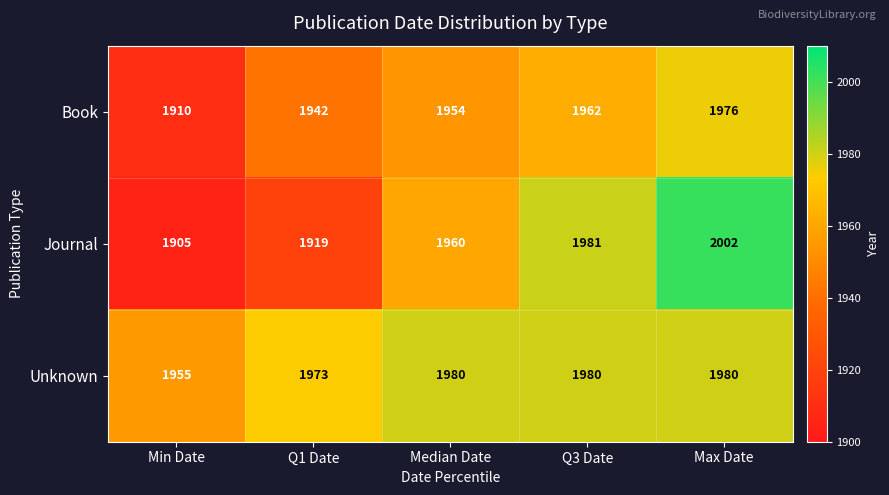

Reading left to right, extract all data points from this chart.

Book: 1910	1942	1954	1962	1976
Journal: 1905	1919	1960	1981	2002
Unknown: 1955	1973	1980	1980	1980